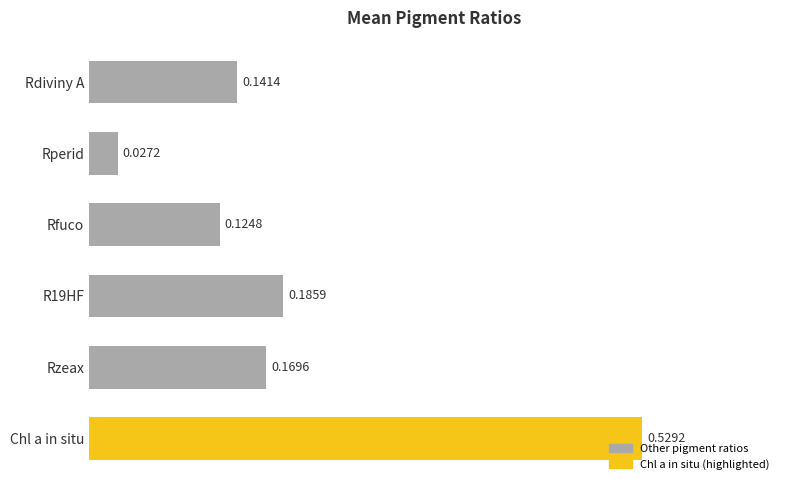

How many series are shown in this chart?

1